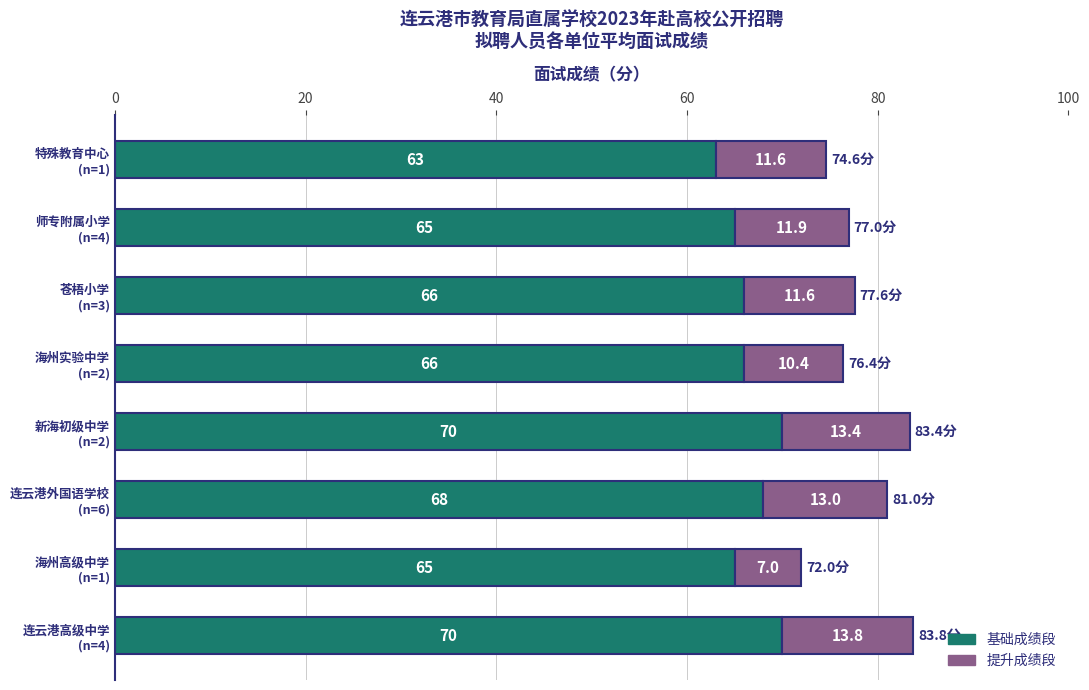

What are all the series names shown in the legend?

基础成绩段, 提升成绩段